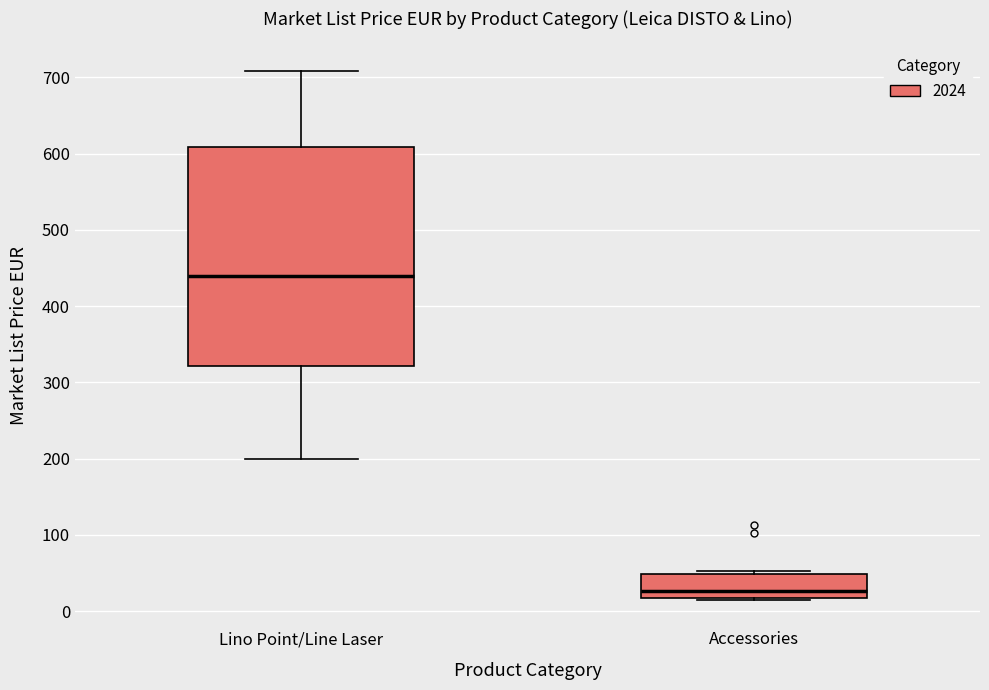

Comparing the boxes themselves (not the whiskers), which one is the tallest?

Lino Point/Line Laser